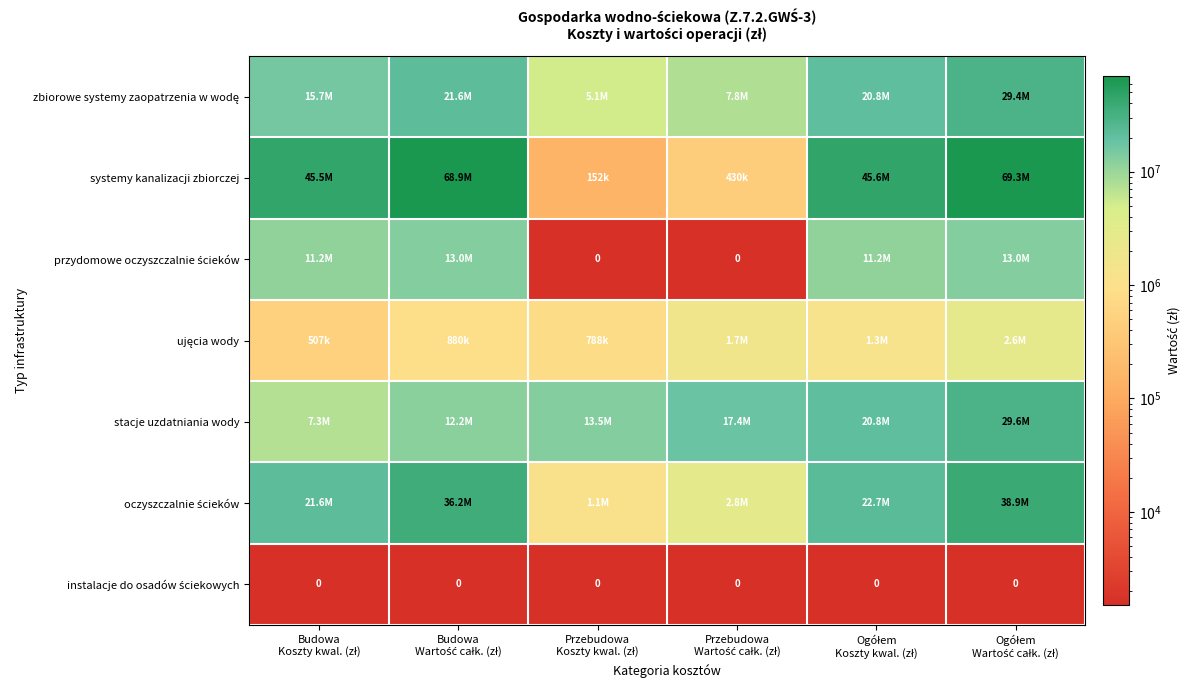

Which series has the largest range (max minus min)?

systemy kanalizacji zbiorczej